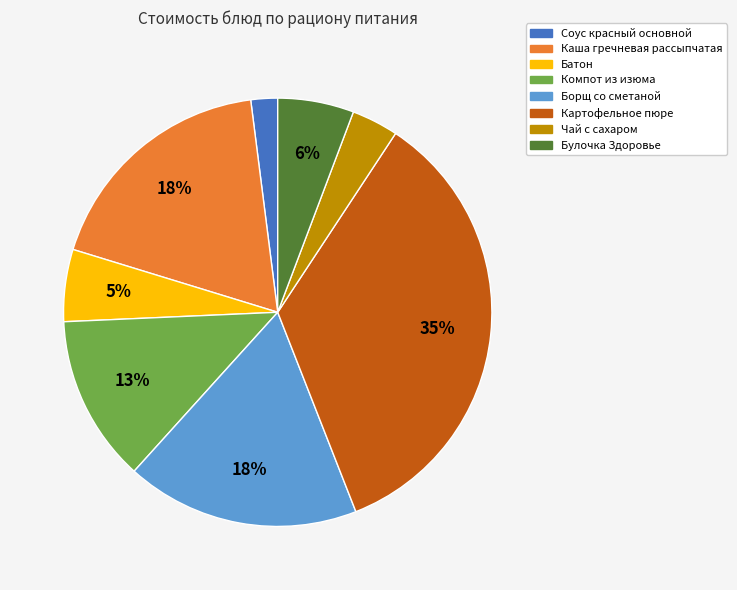

The Батон slice represents 1% of the pie. True or false?

False